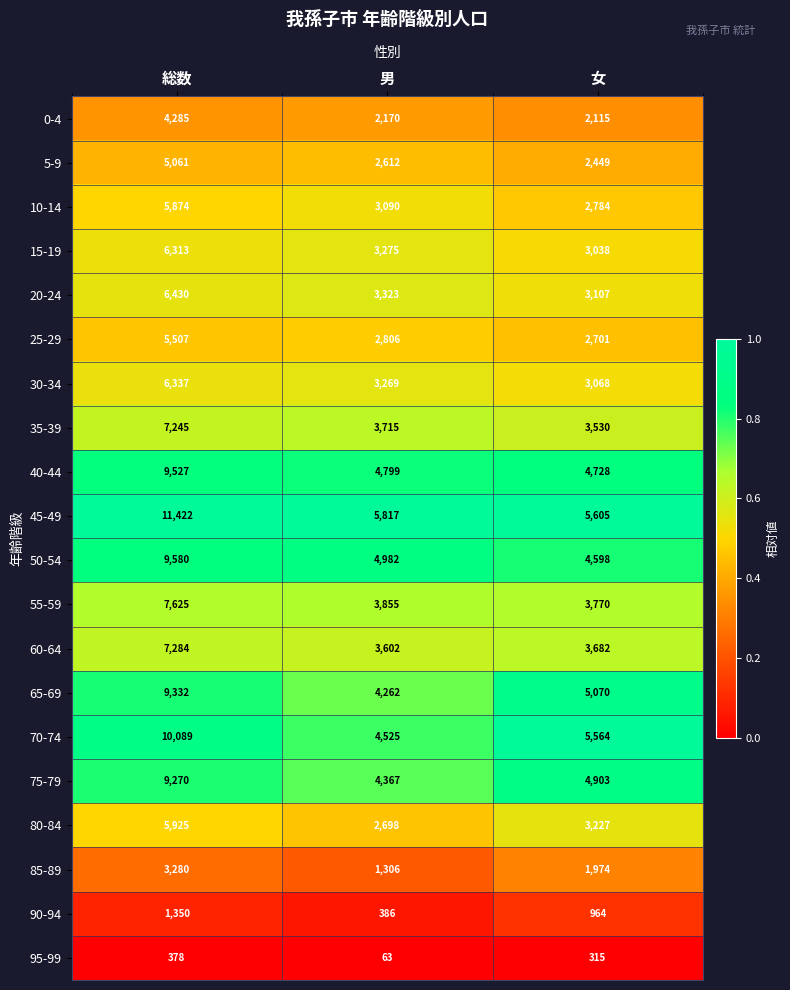

Where is 15-19 nearest to the value 4675?

男